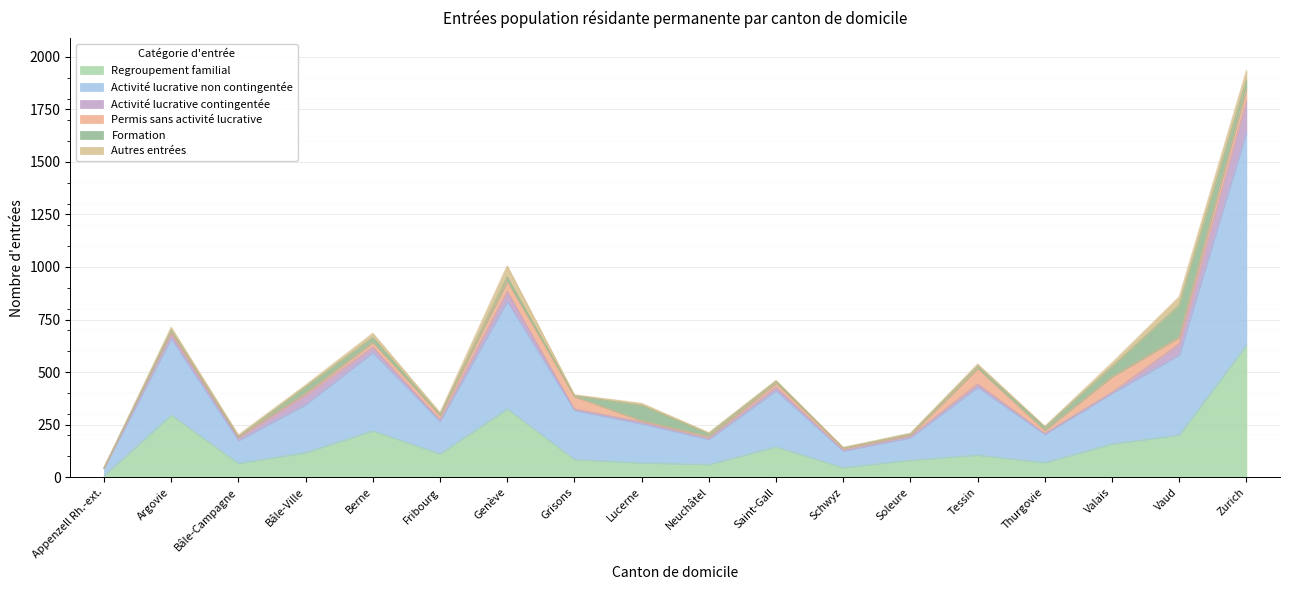

What are all the series names shown in the legend?

Regroupement familial, Activité lucrative non contingentée, Activité lucrative contingentée, Permis sans activité lucrative, Formation, Autres entrées